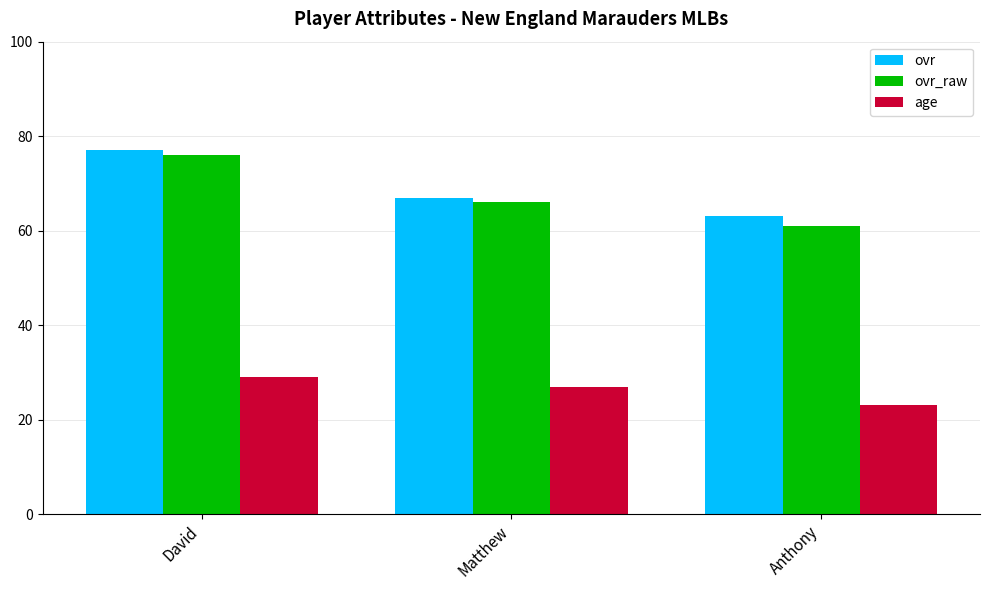

At how many categories does at least one series exceed 68?

1